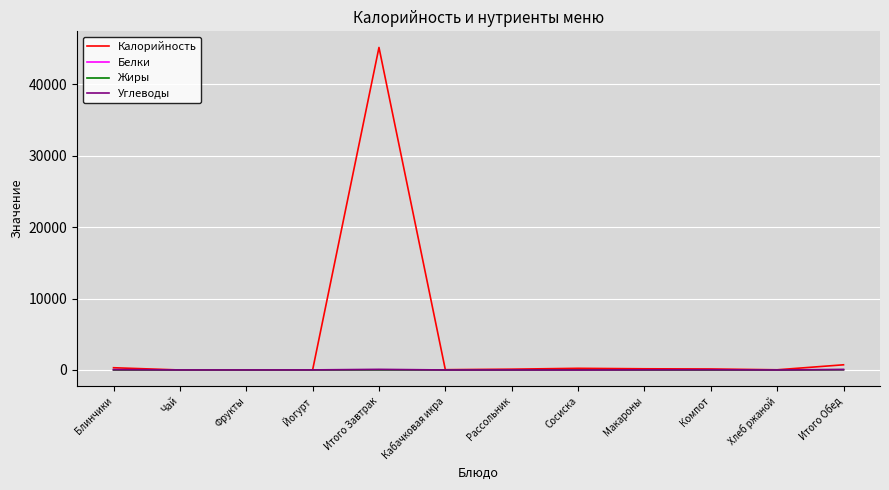

The Жиры series shows 0.0 at Хлеб ржаной. True or false?

True